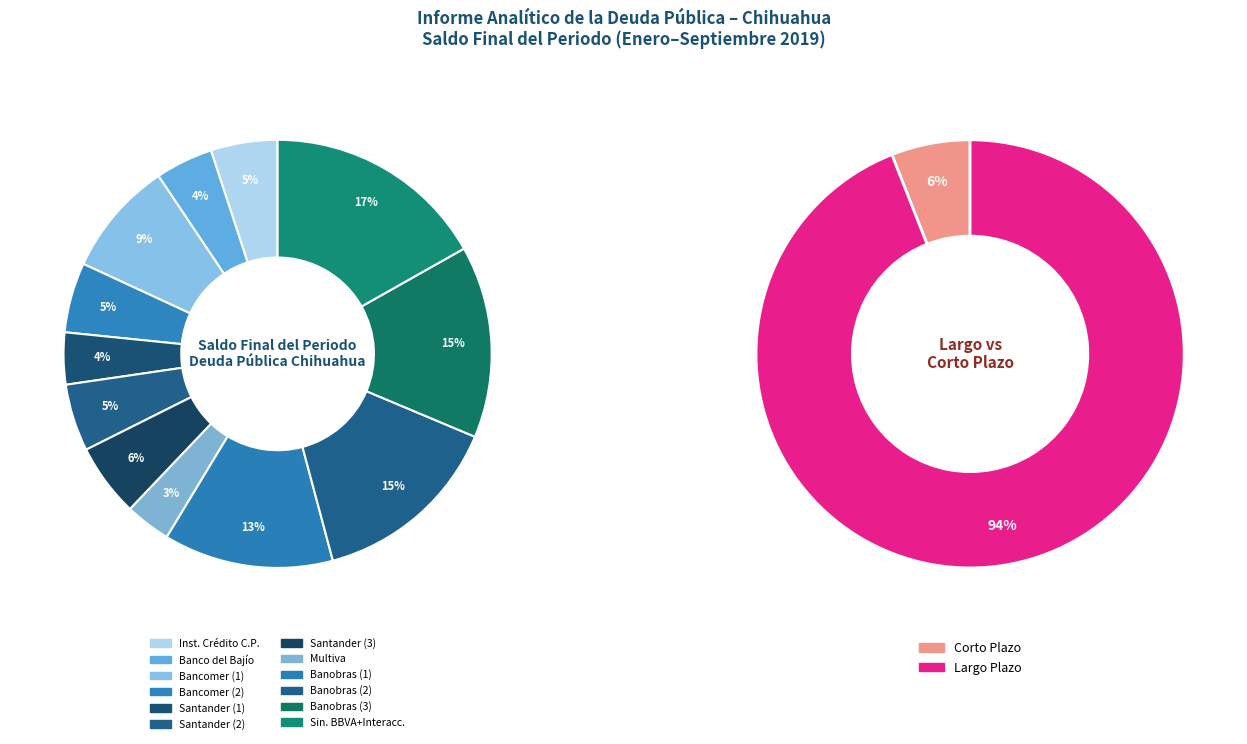

What is the ratio of the value at Corto Plazo - Instituciones de Crédito to the value at Largo Plazo - Otros Créditos?

0.1